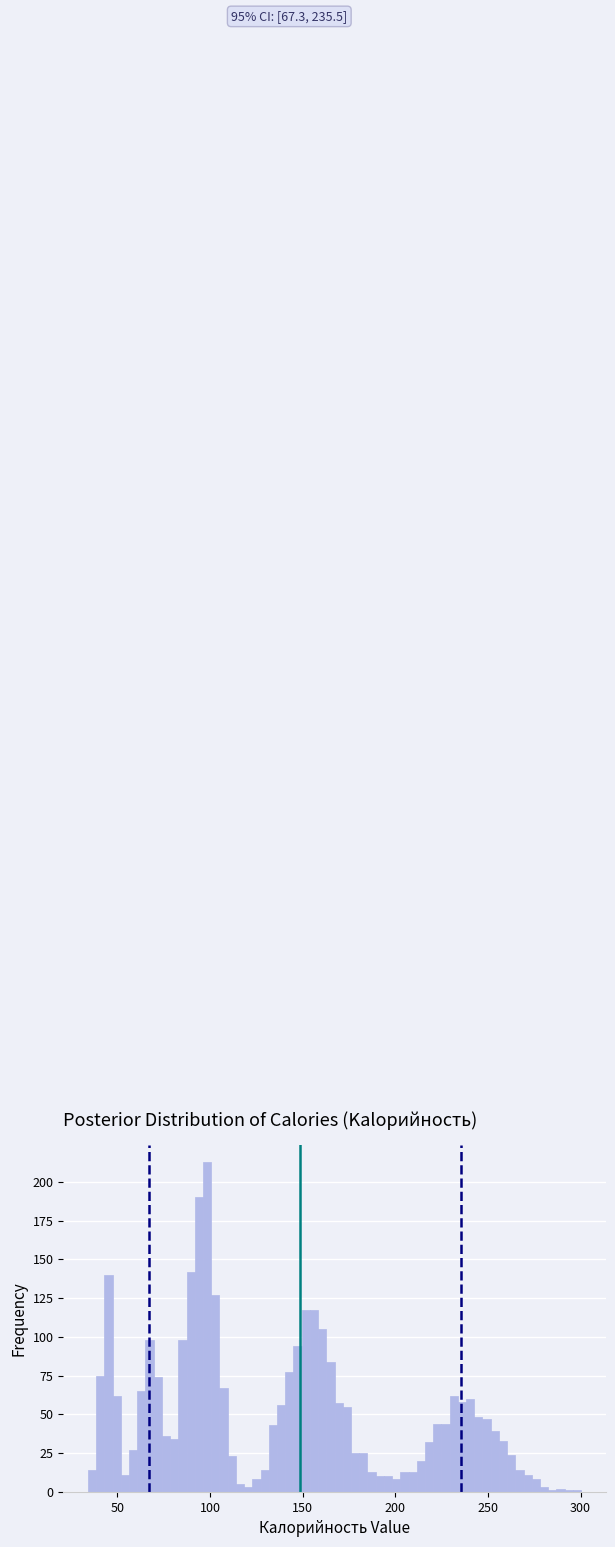

Around what value on the x-axis is the tallest bar? Give the approximate position of its centre, as read against the axis.

100